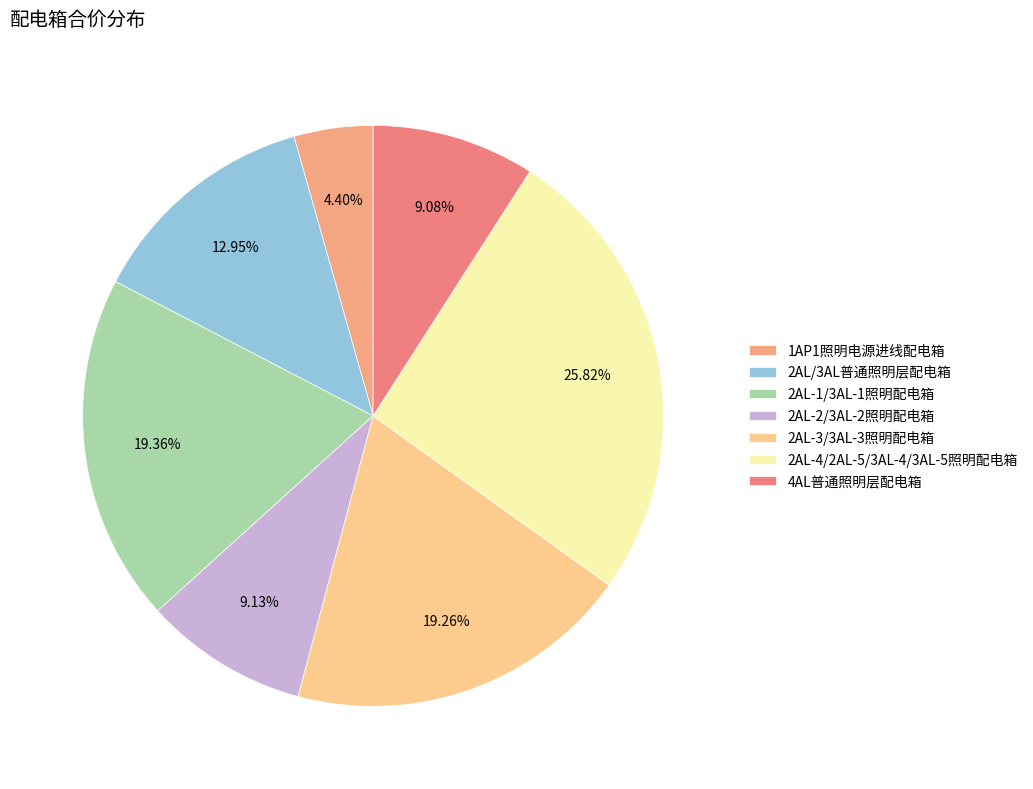

To the nearest percent, what is the combined percentage of 2AL/3AL普通照明层配电箱 and 2AL-1/3AL-1照明配电箱?

32%